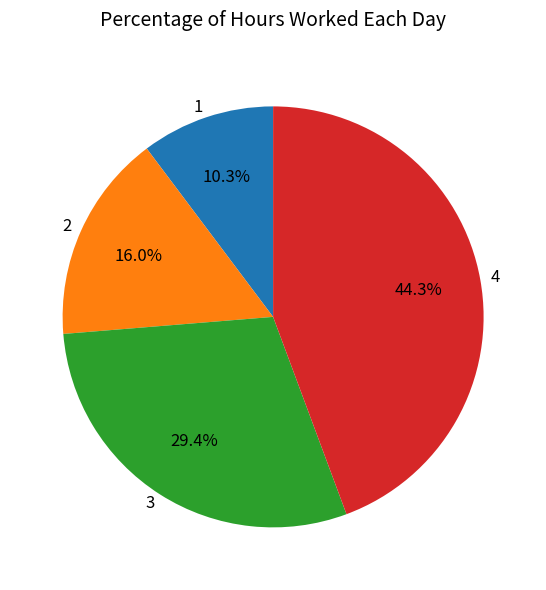

Which has a higher value, 4 or 2?

4